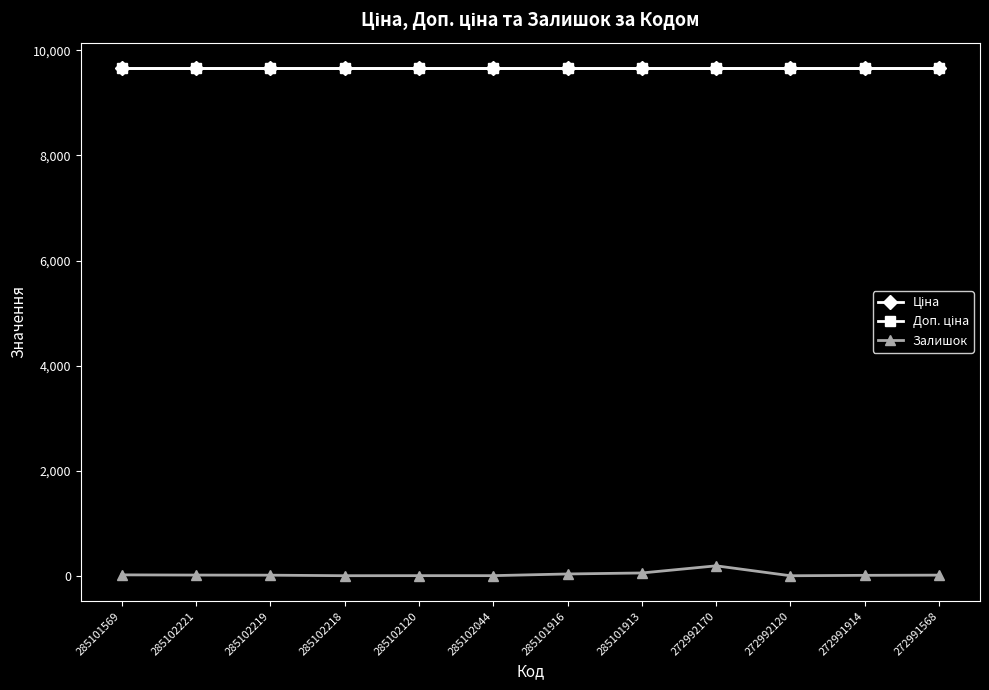

Reading right to left, transcribe all the data shown in this chart.

Ціна: 9664.7	9664.7	9664.7	9664.7	9664.7	9664.7	9664.7	9664.7	9664.7	9664.7	9664.7	9664.7
Доп. ціна: 9664.7	9664.7	9664.7	9664.7	9664.7	9664.7	9664.7	9664.7	9664.7	9664.7	9664.7	9664.7
Залишок: 13.0	9.0	1.0	190.0	54.0	35.0	3.0	3.0	2.0	12.0	14.0	18.0